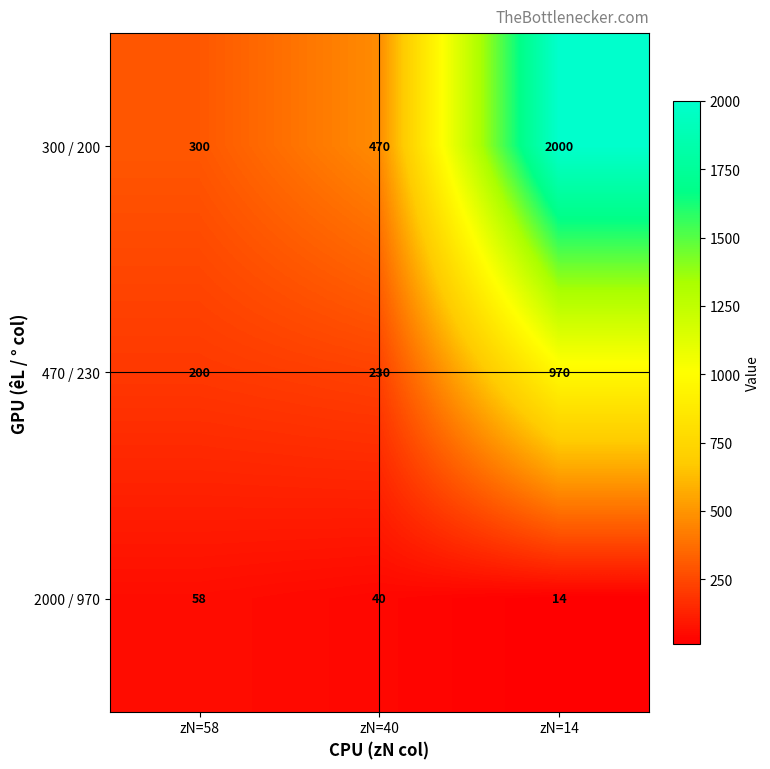

What is the difference between the highest and lowest values at zN=58?

242